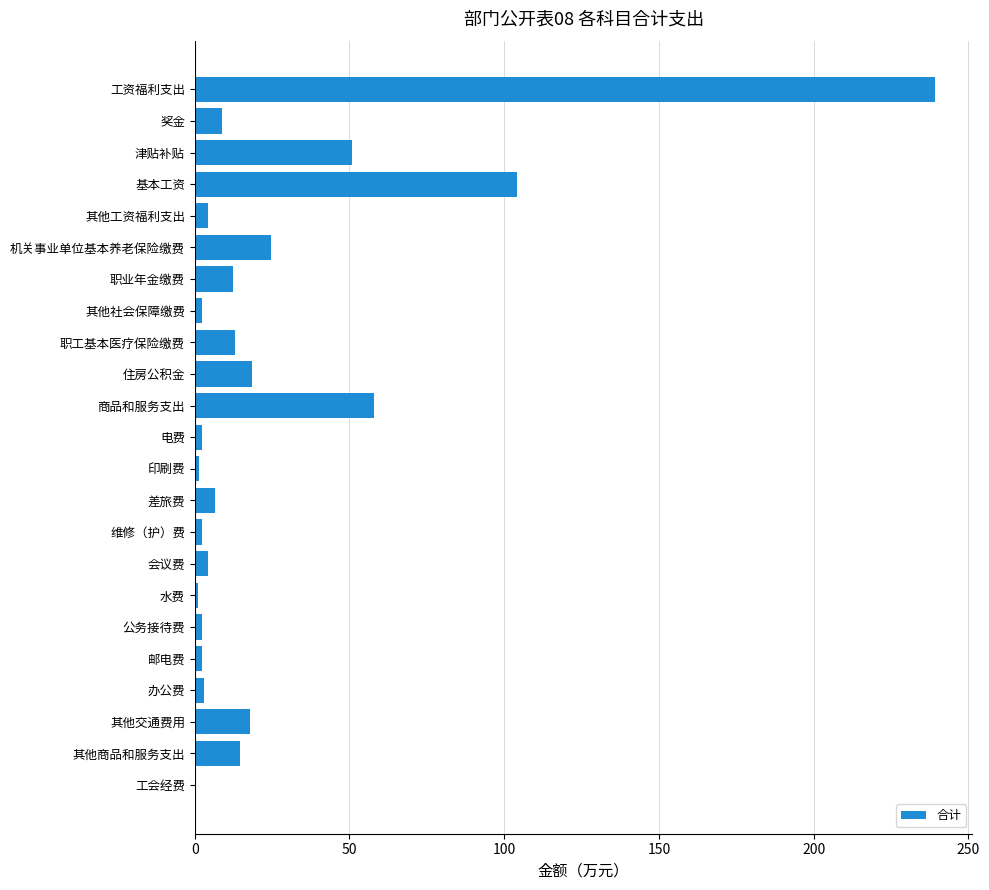

Where is the data nearest to the value 119?

基本工资